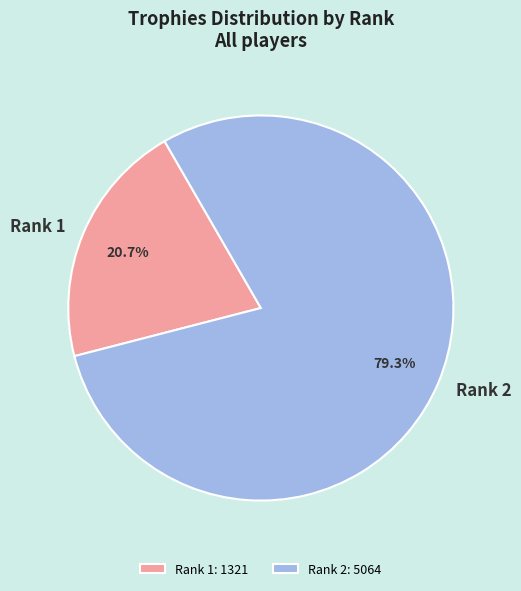

Which slice is the largest?

Rank 2